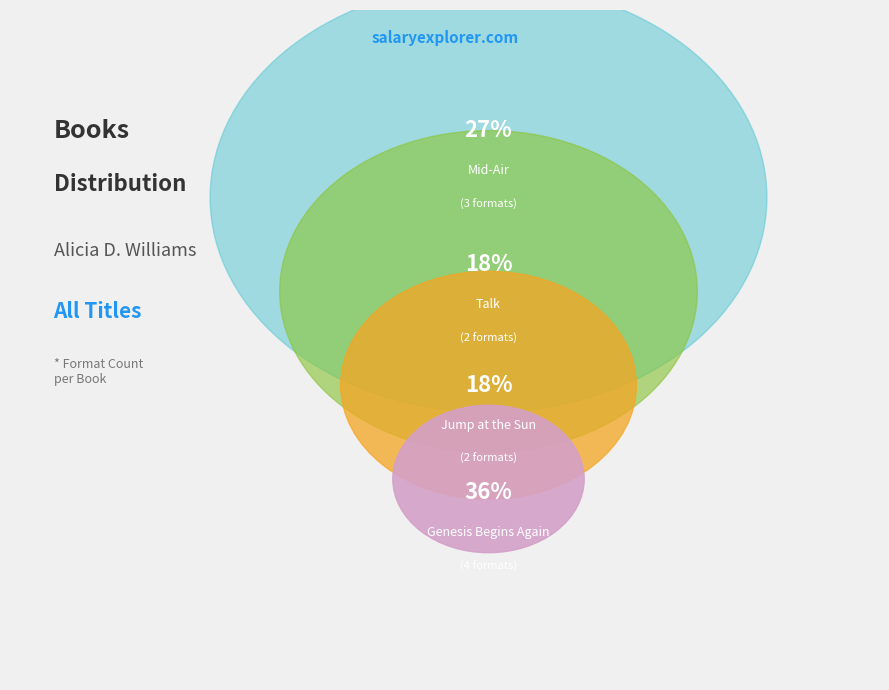

What is the change in value from Mid-Air to Jump at the Sun?

-1